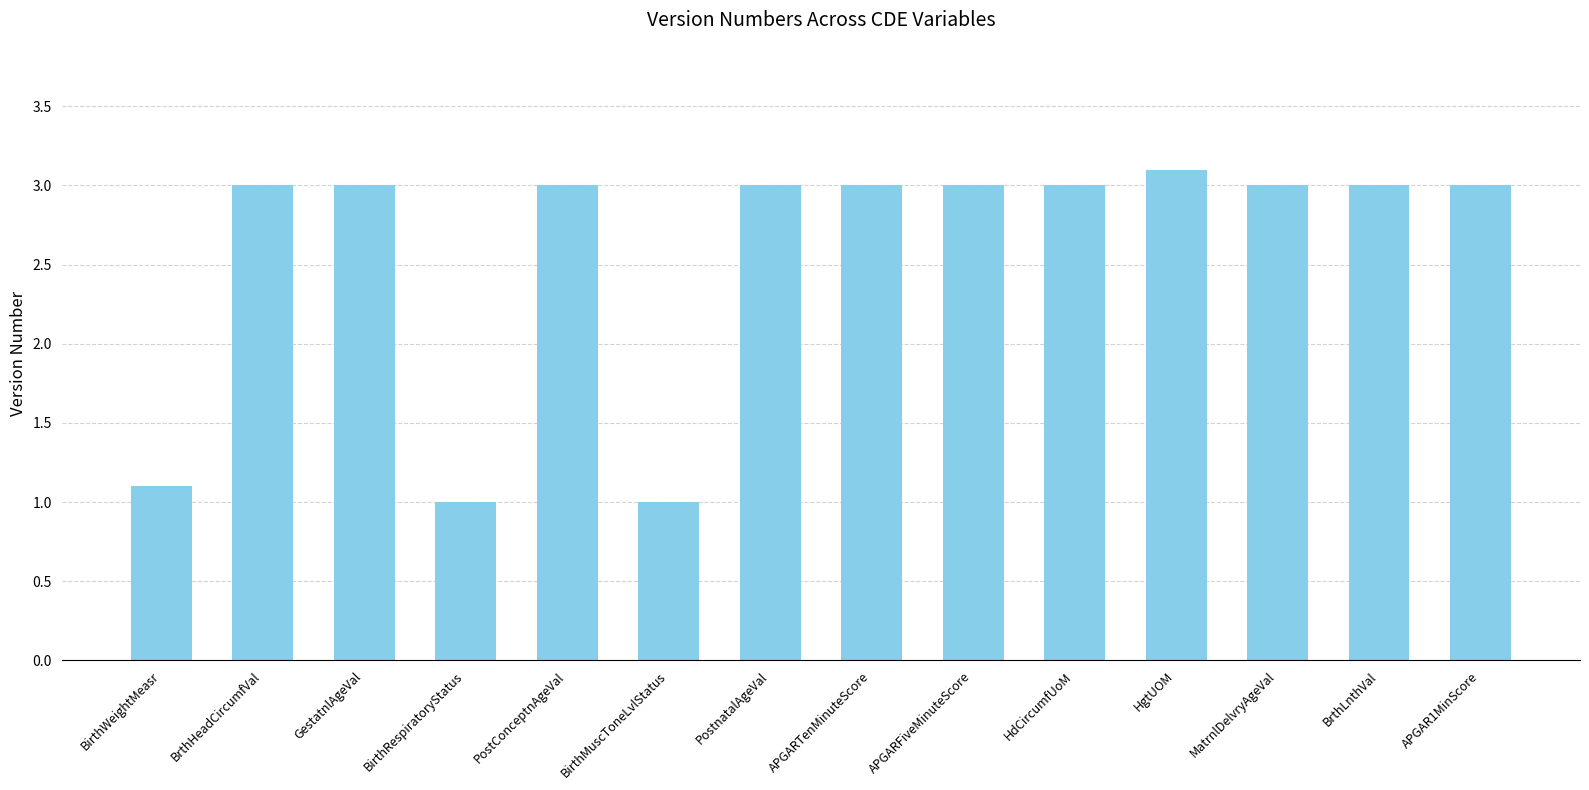

What is the value of the 10th bar from the left?

3.0